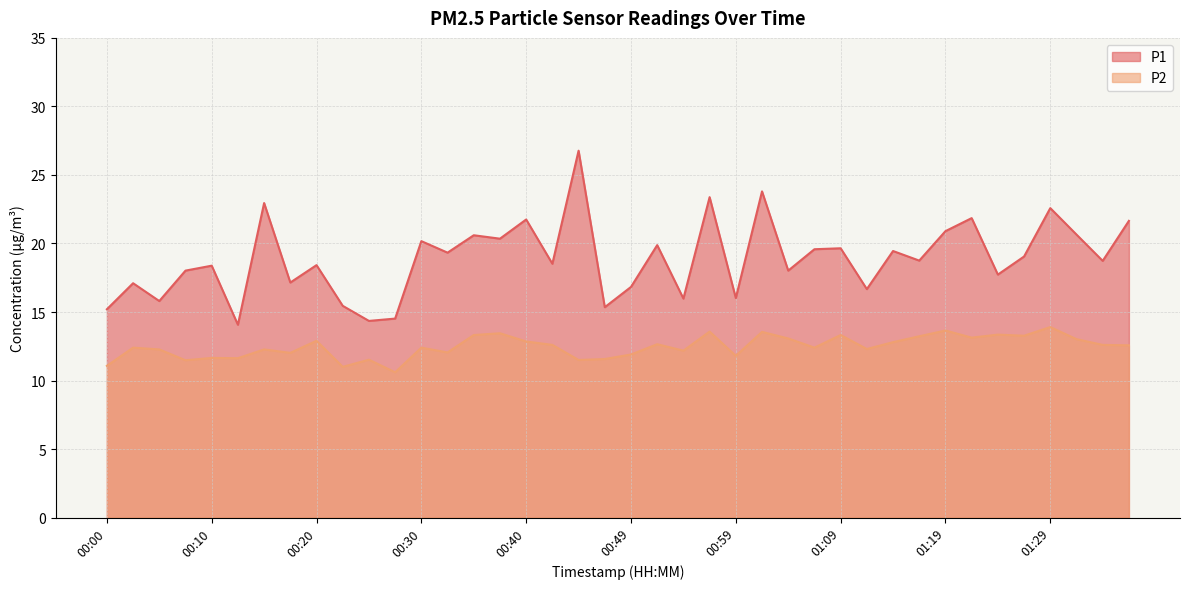

What is the sum of the P2 values at 00:27 and 00:40?

23.4